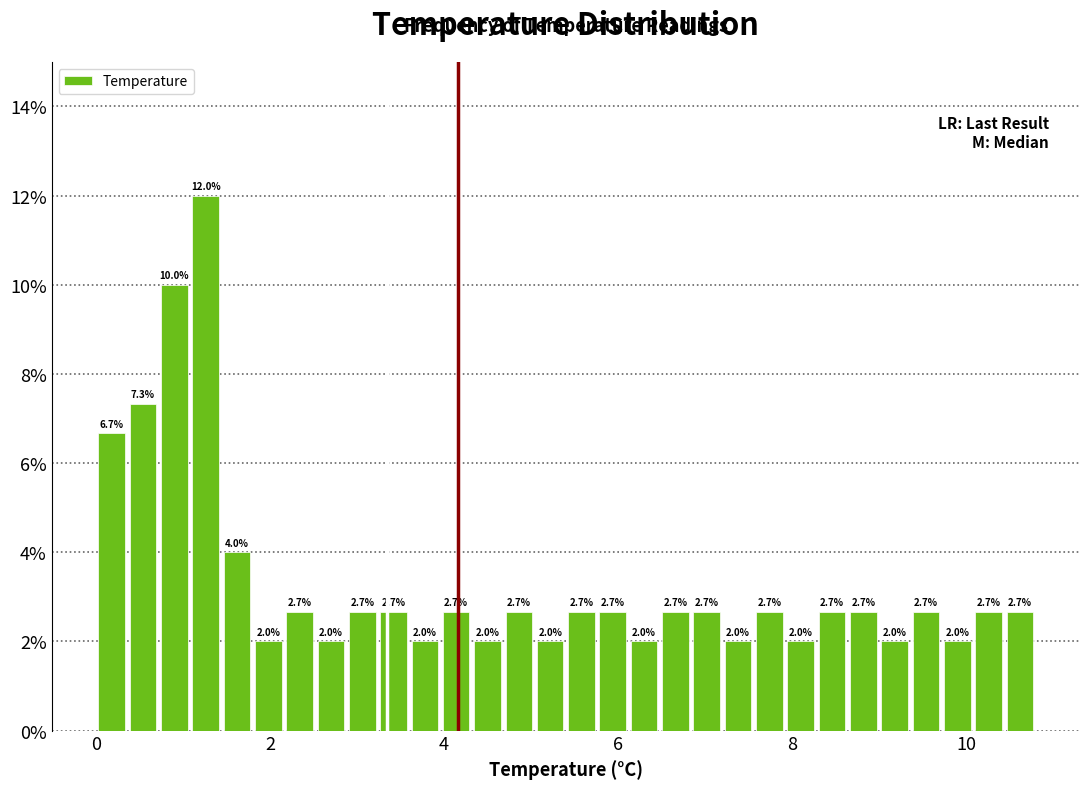

Around what value on the x-axis is the tallest bar? Give the approximate position of its centre, as read against the axis.

1.2